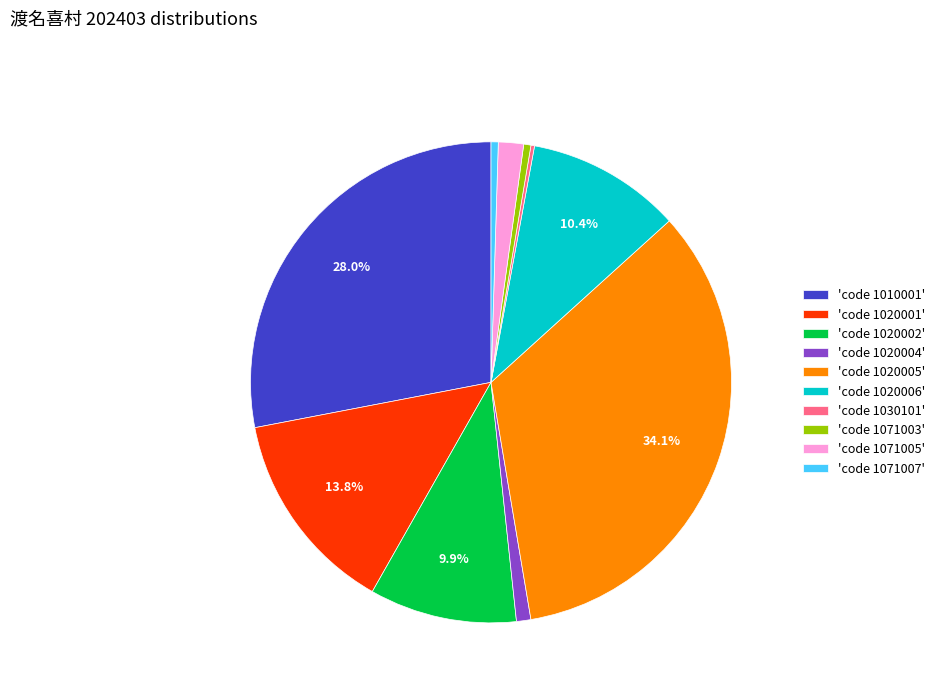

Is 'code 1010001' the majority of the pie?

No